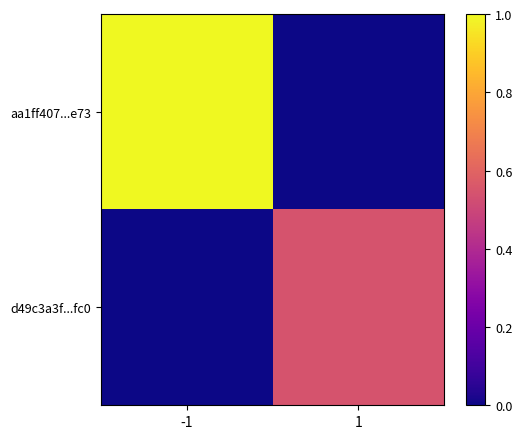

Reading left to right, what are all the values shown in this chart?

aa1ff407...e73: -1=1.0	1=0.0
d49c3a3f...fc0: -1=0.0	1=0.5